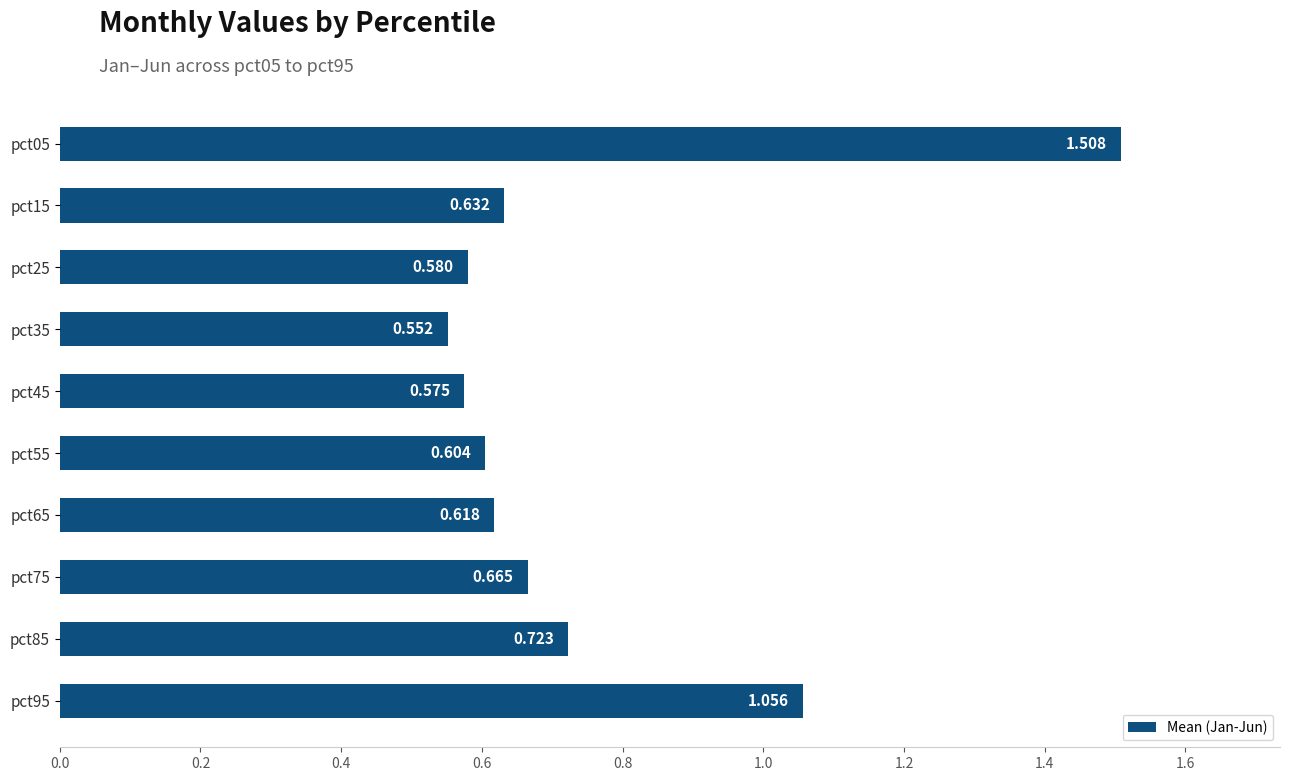

What is the greatest value displayed?

1.5